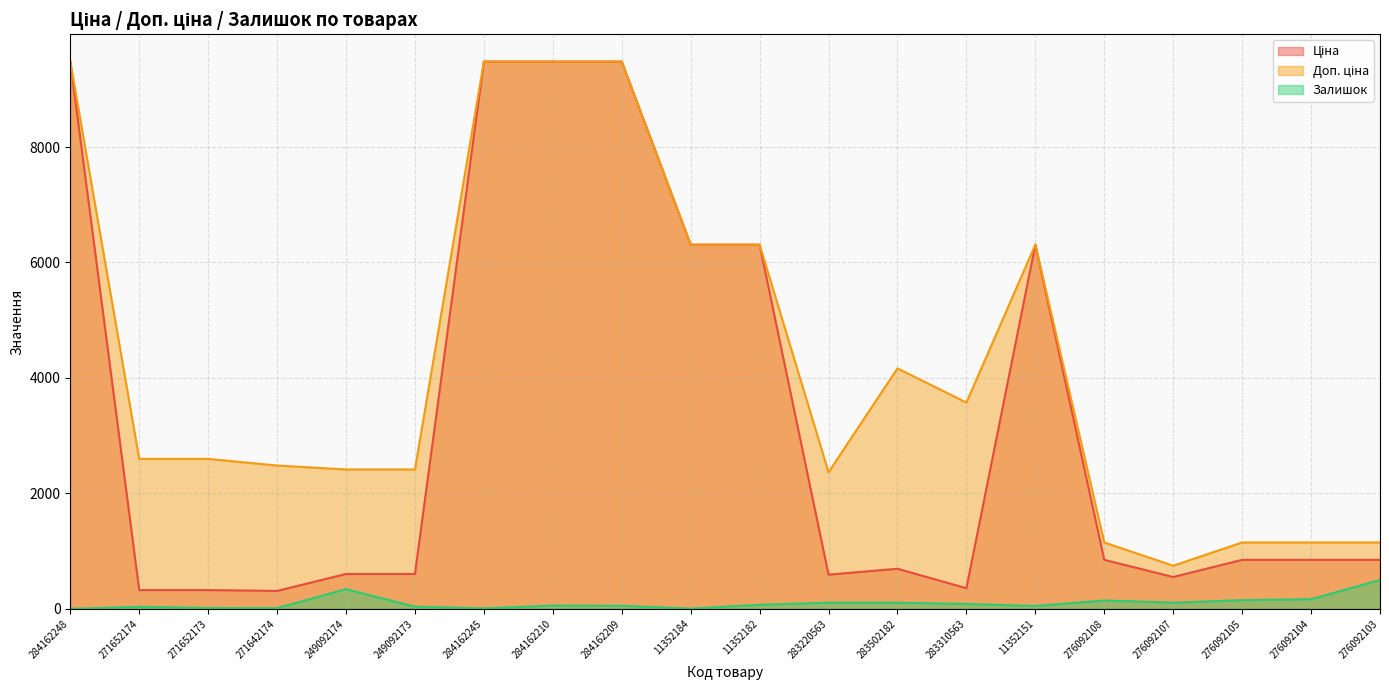

What are all the series names shown in the legend?

Ціна, Доп. ціна, Залишок